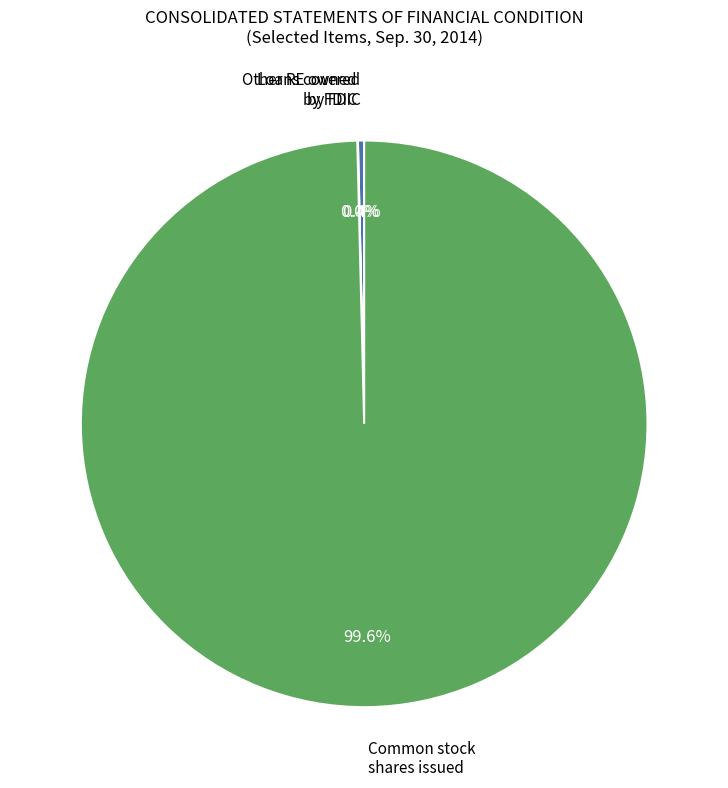

Is there any slice that represents more than half of the pie?

Yes